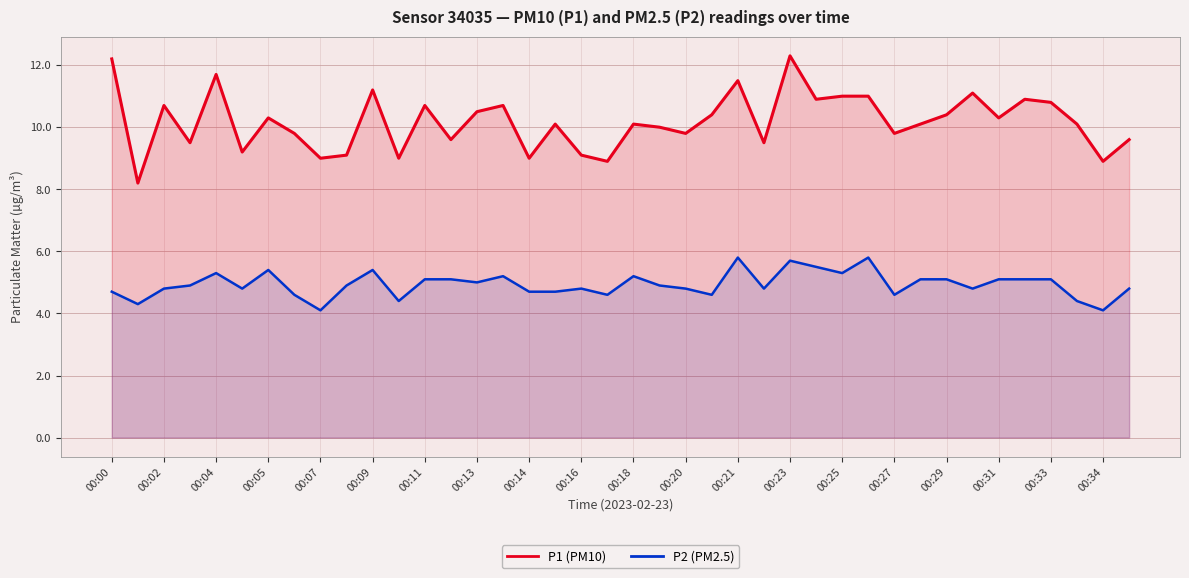

The P2 (PM2.5) series shows 5.4 at 00:05. True or false?

True